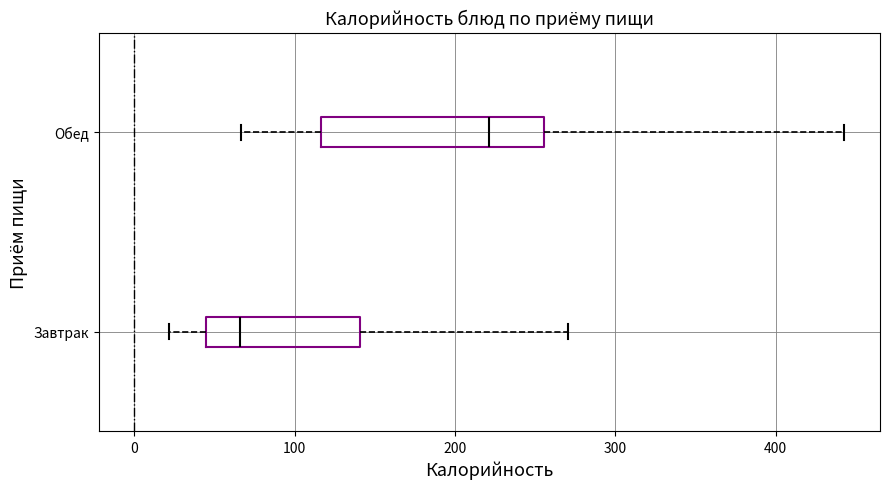

Reading bottom to top, read every box against the x-axis: the position of its median line, the range the box covers, and the ends of its whiskers. The values are not printed on the chart, so give them approximately, as read against the axis.

Завтрак: median 70, box 40 to 140, whiskers 20 to 270
Обед: median 220, box 120 to 260, whiskers 70 to 440